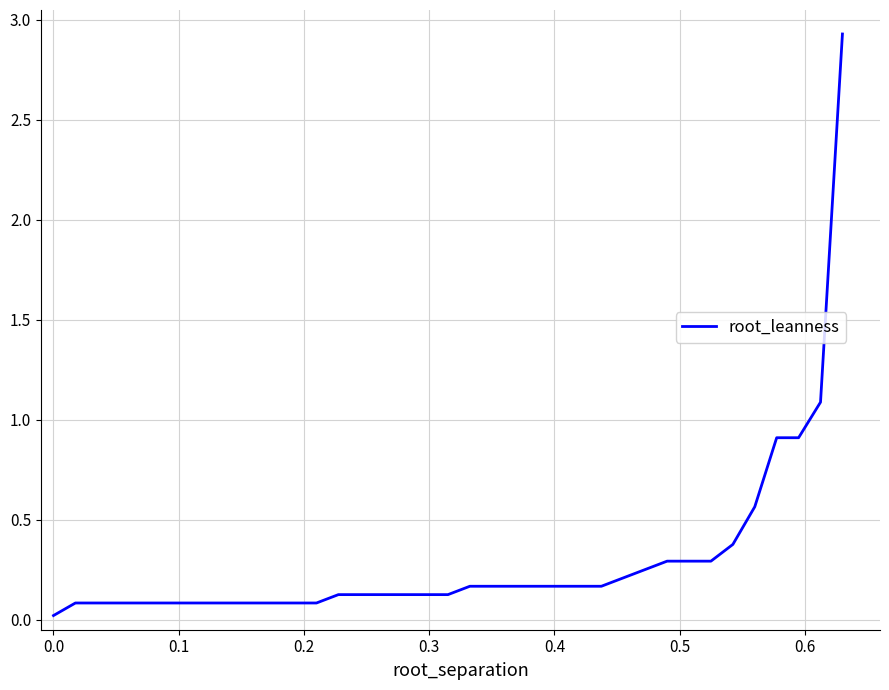

What is the maximum value shown in the chart?

2.9